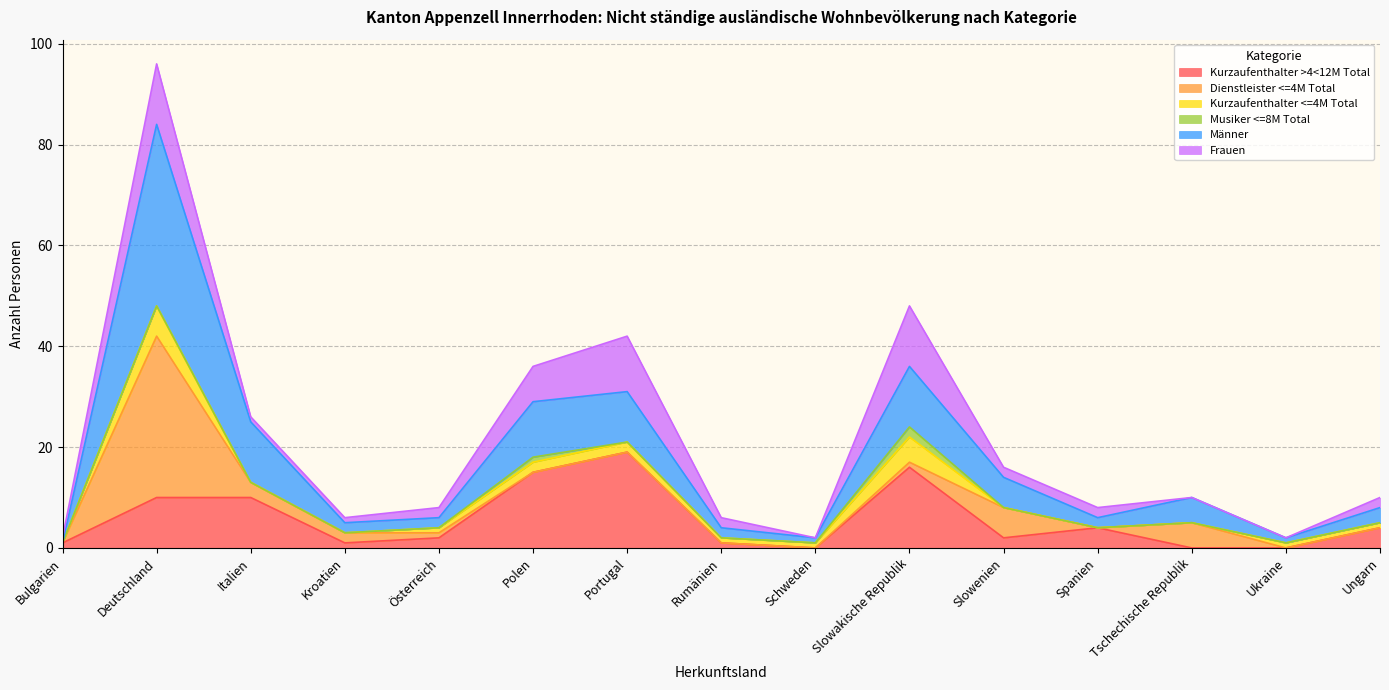

At which label does Kurzaufenthalter >4<12M Total reach its peak?

Portugal